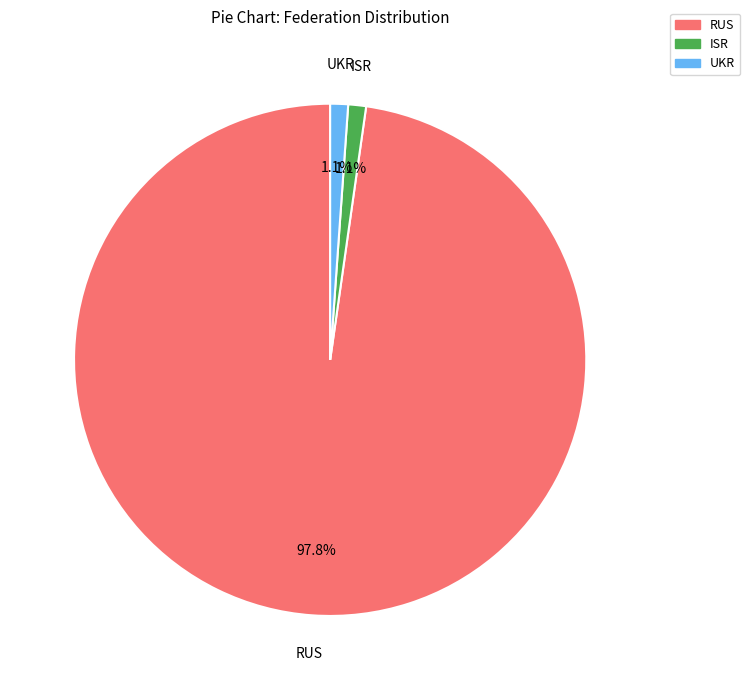

Which slice is the largest?

RUS